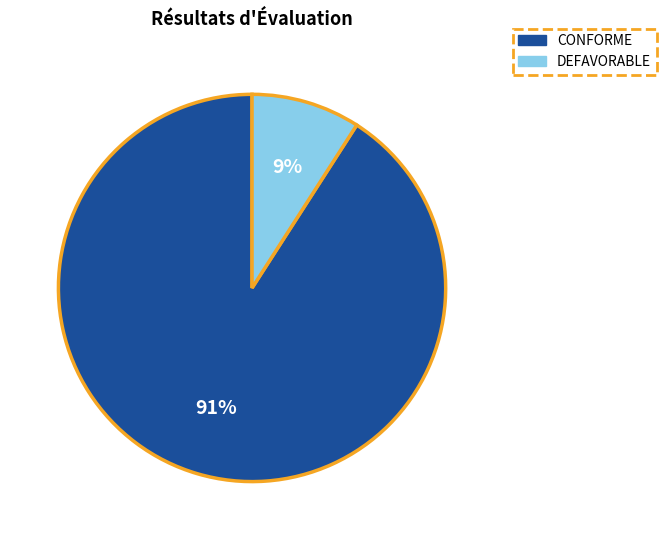

Does any single category account for the majority?

Yes